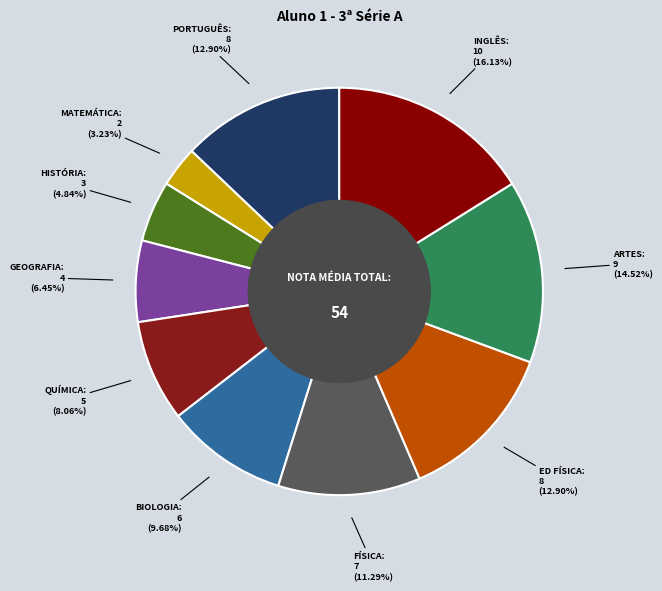

Is there any slice that represents more than half of the pie?

No